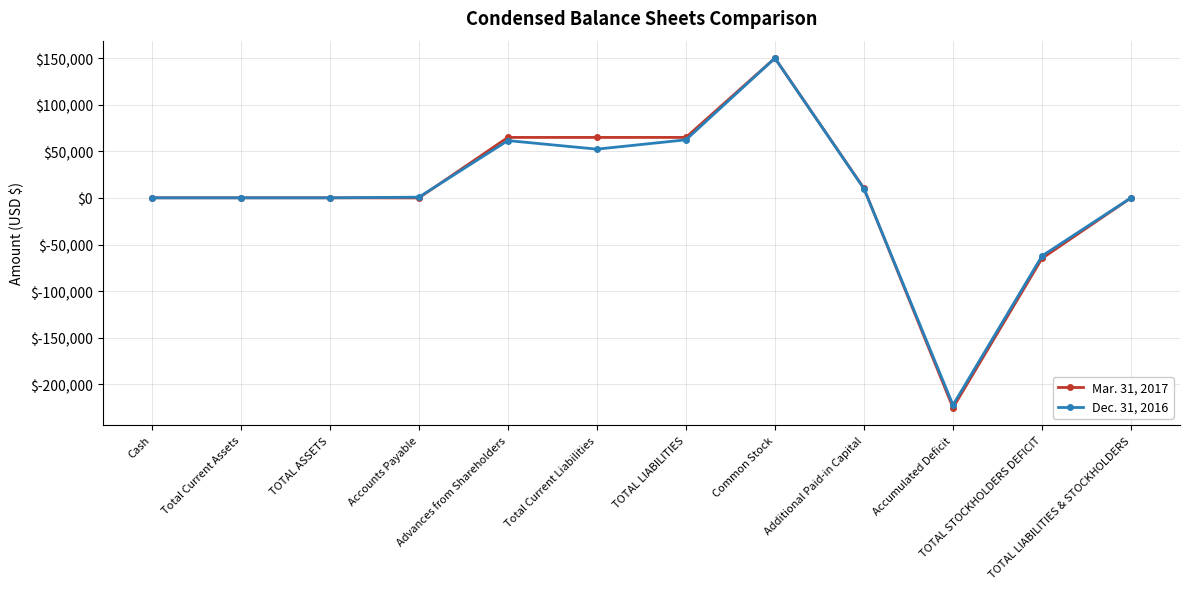

What is the maximum value shown in the chart?

150000